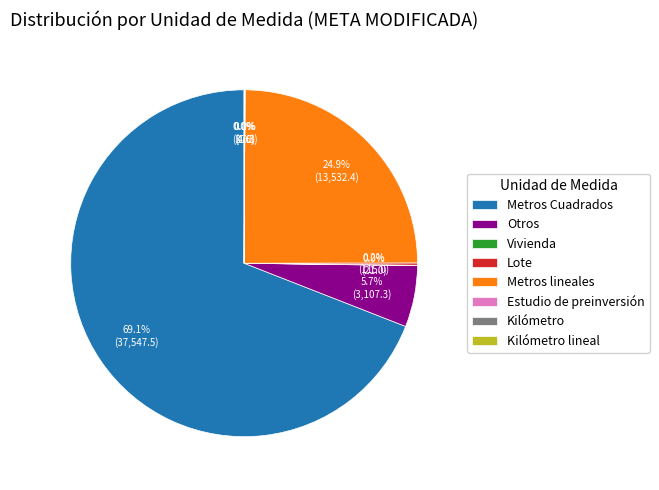

What percentage is NOT represented by Otros?

94.3%